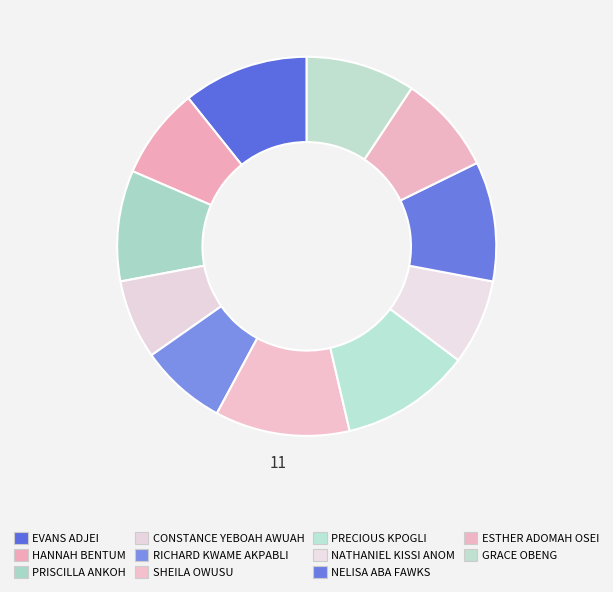

Which category has the biggest portion of the pie?

SHEILA OWUSU